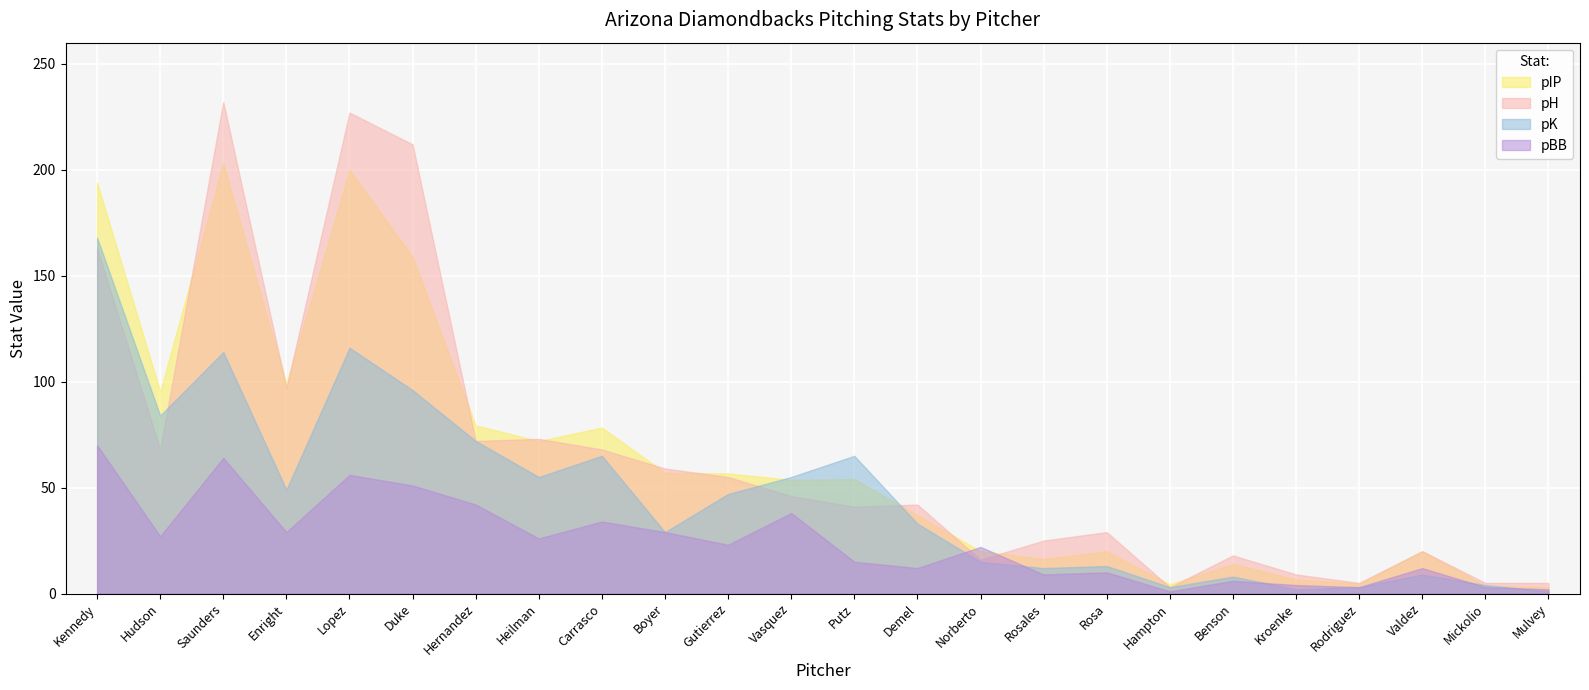

At how many categories does at least one series exceed 47?

13